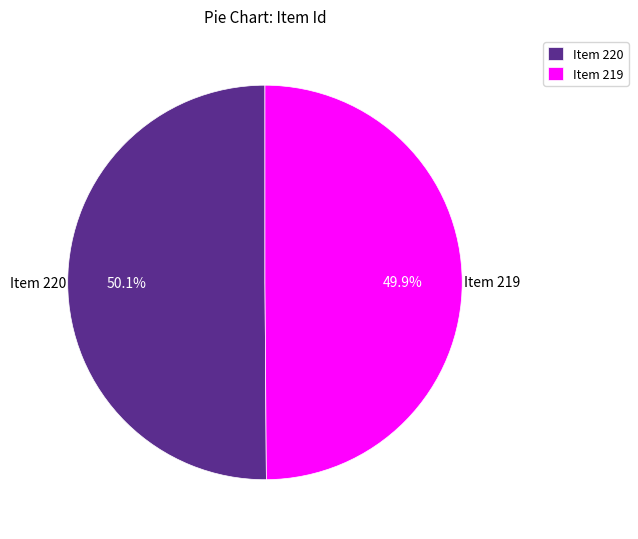

Combined, do Item 219 and Item 220 account for over 50%?

Yes